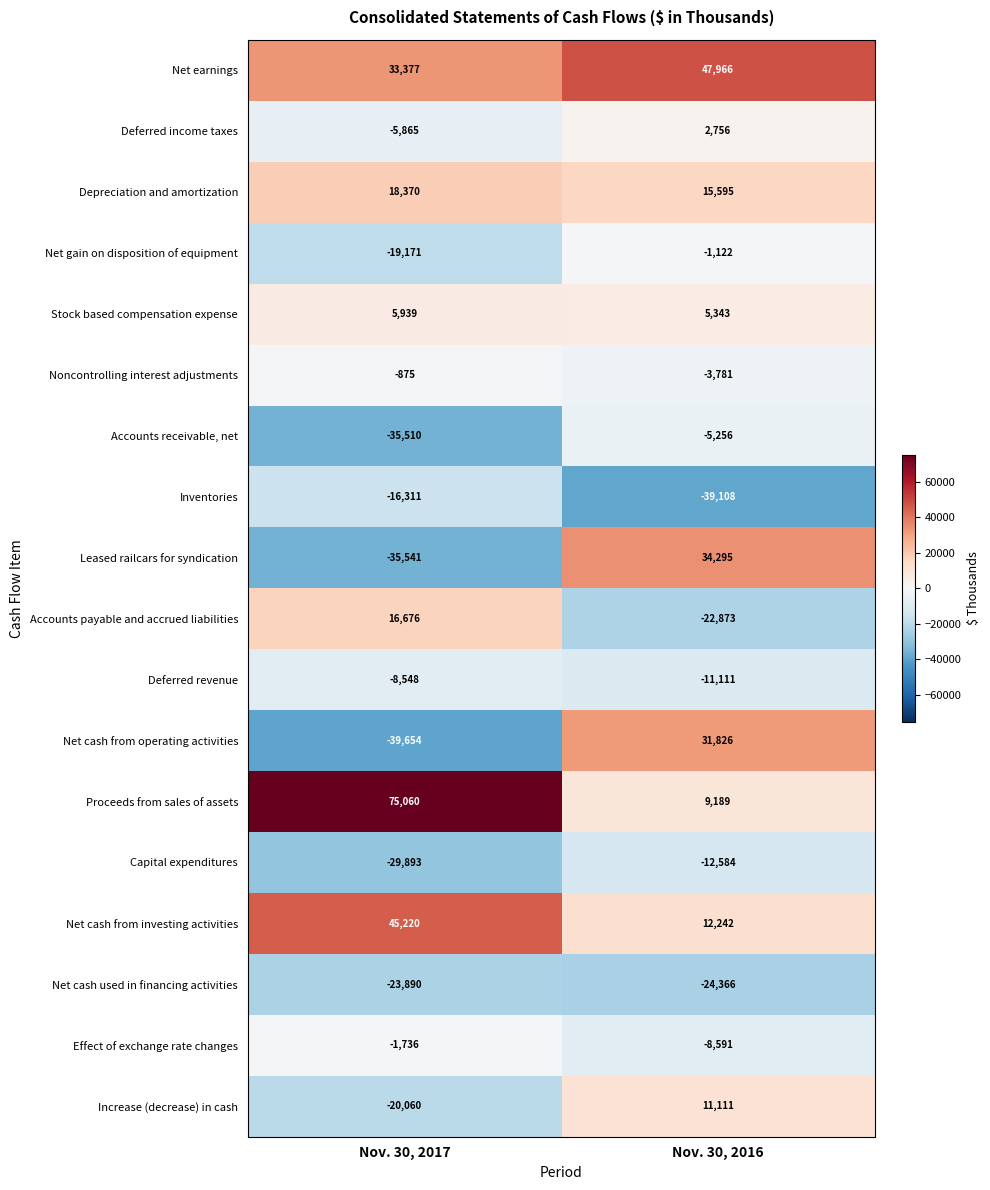

What is the maximum value shown in the chart?

75060